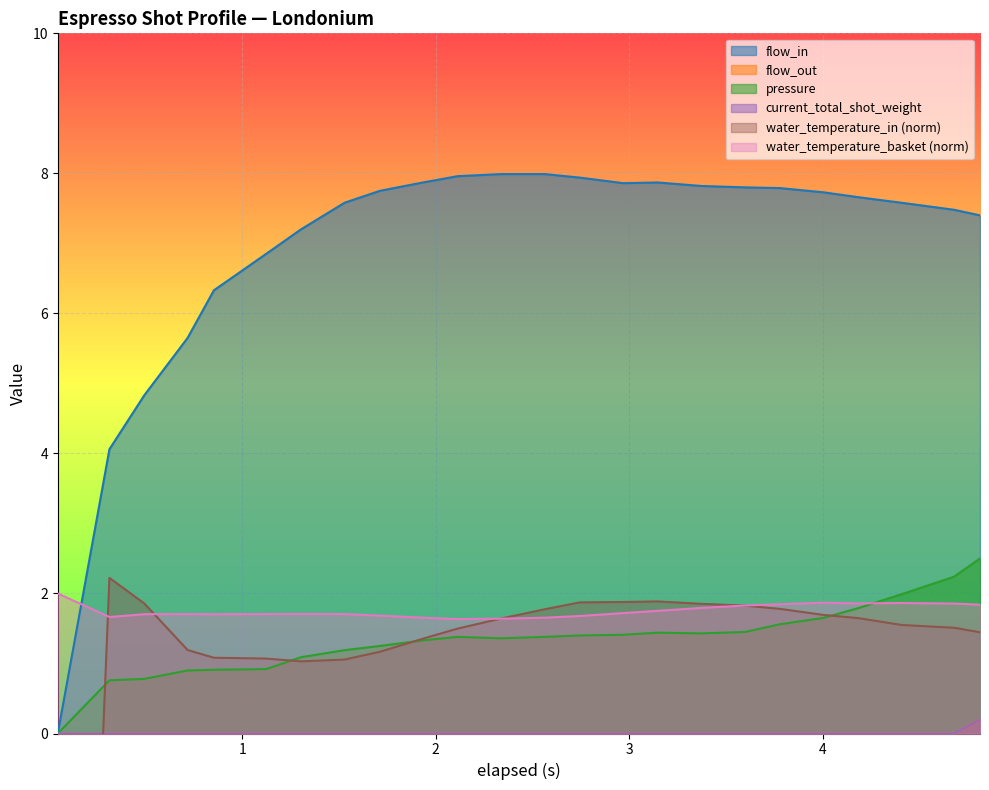

At which category is the sum across all series the highest?

4.814